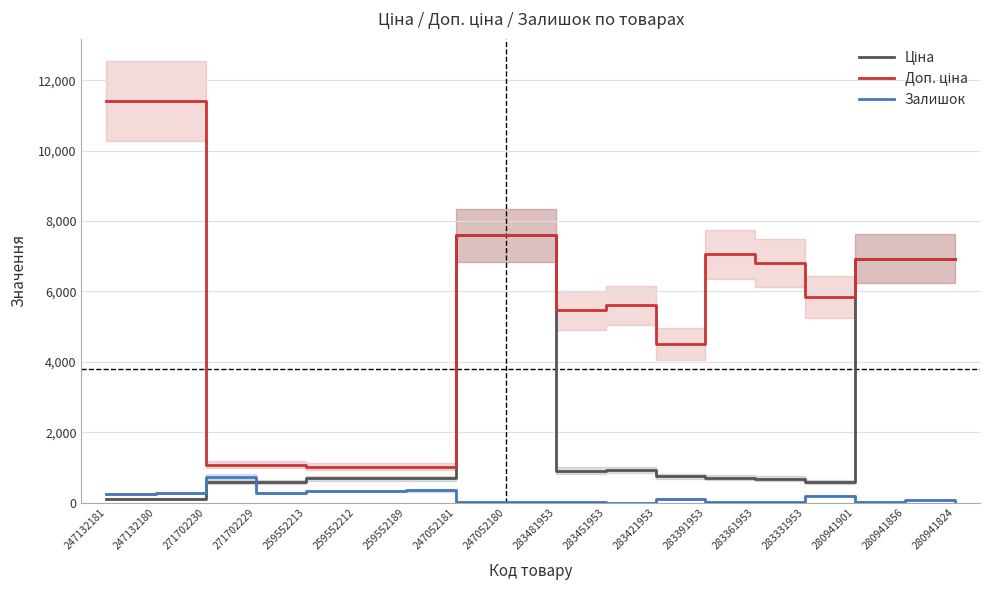

What is the label of the 9th point from the right?

283481953